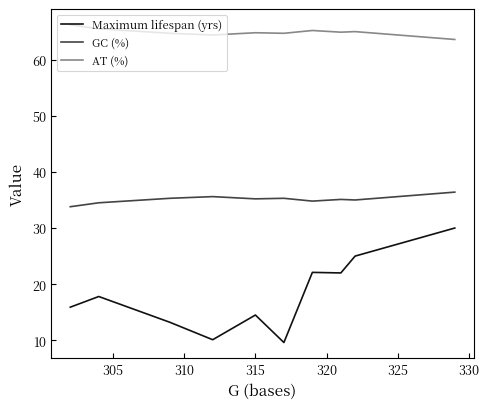

Which series has the largest range (max minus min)?

Maximum lifespan (yrs)